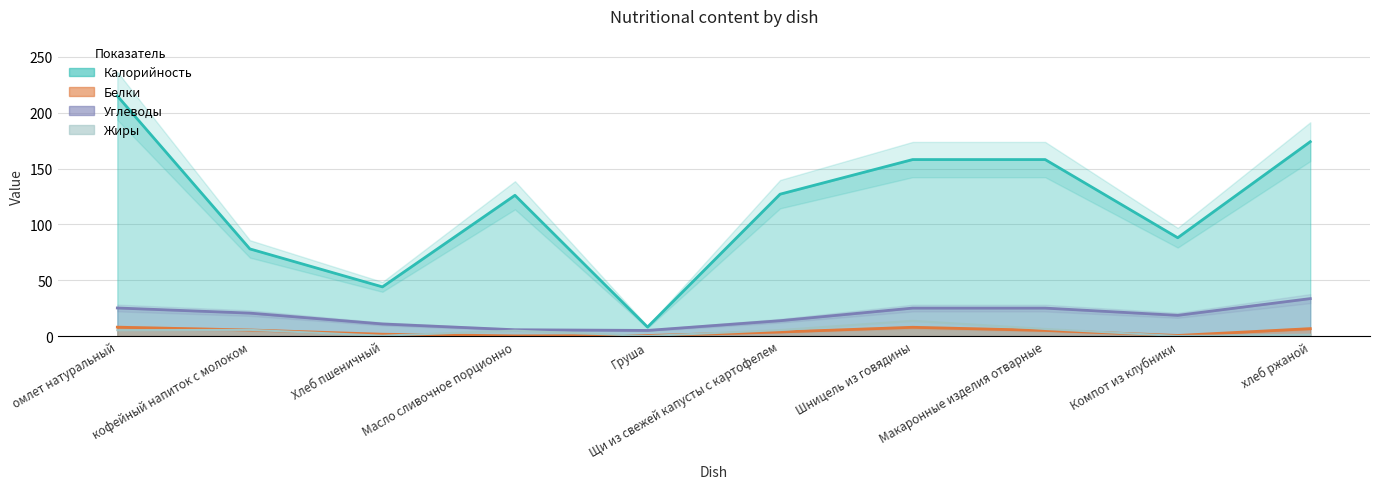

In Калорийность, how many points are lower than both neighbors (excluding endpoints)?

3